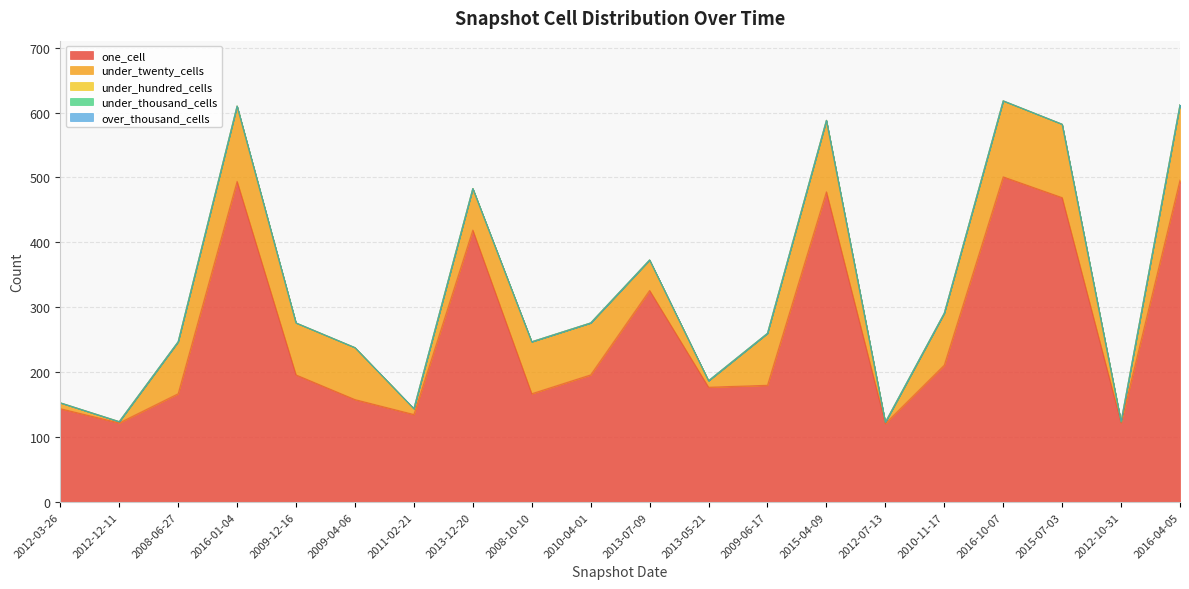

True or false: under_twenty_cells and under_thousand_cells cross at least once.

False